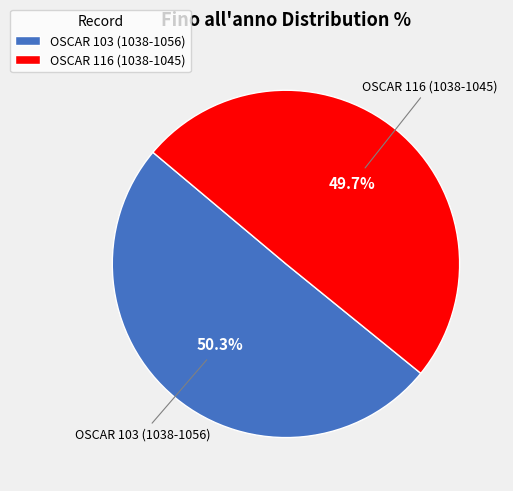

To the nearest percent, what is the combined percentage of OSCAR 116 (1038-1045) and OSCAR 103 (1038-1056)?

100%